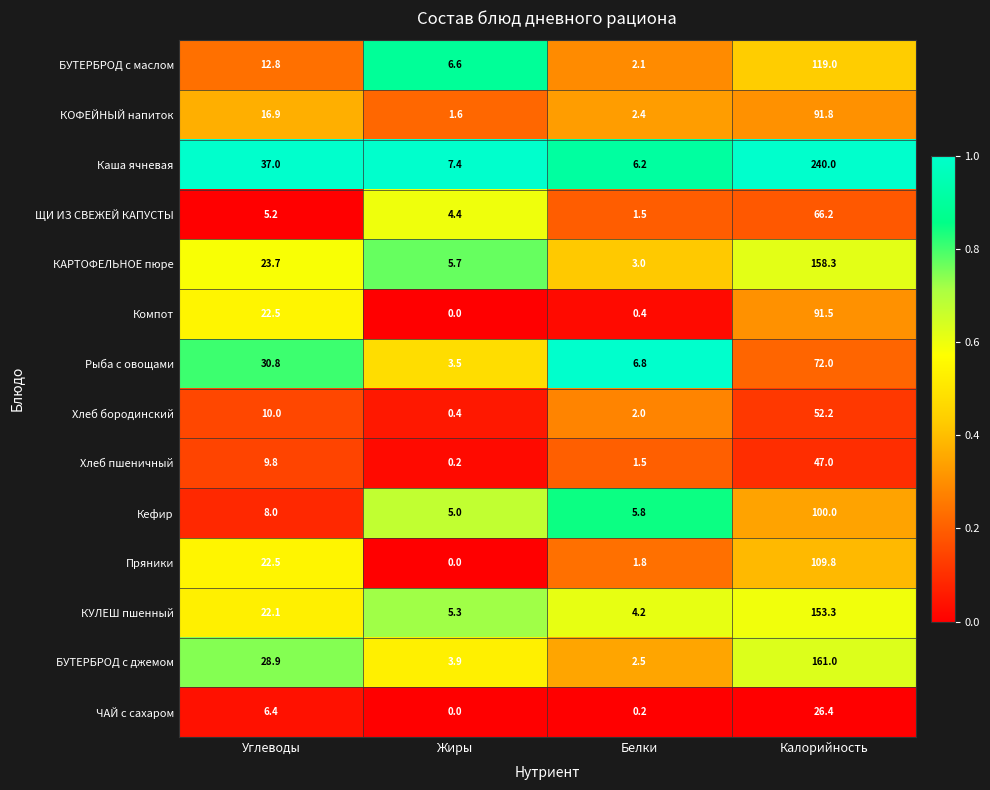

At which category does the chart reach its peak across all series?

Калорийность